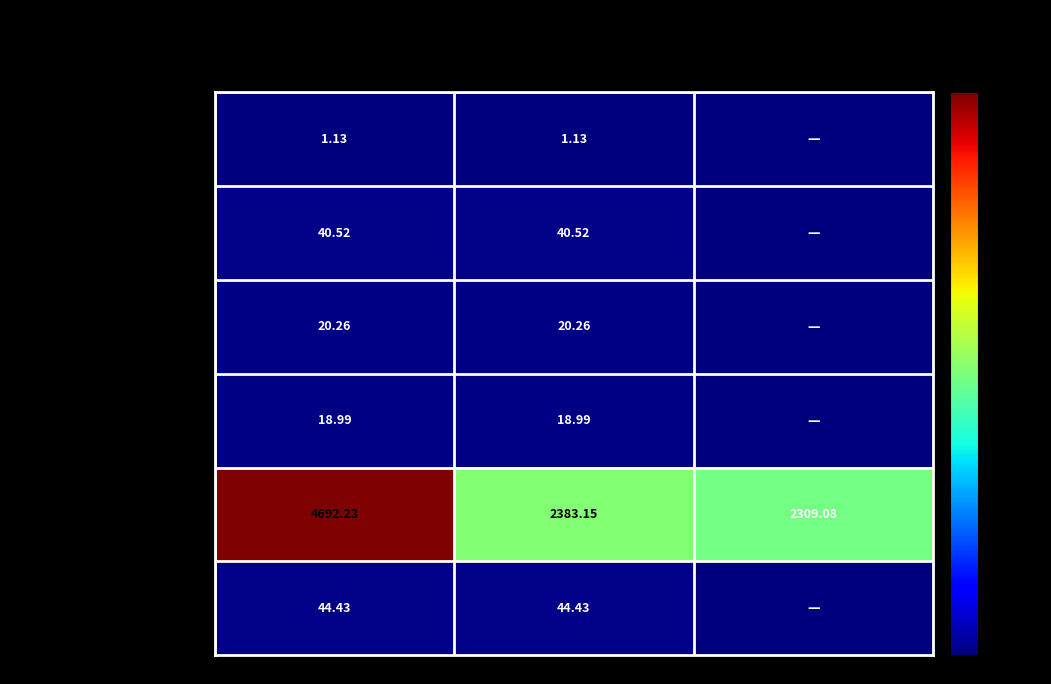

At 合计, list the series in order from largest to smallest.

城乡社区环境卫生, 住房公积金, 机关事业单位基本养老保险缴费支出, 机关事业单位职业年金缴费支出, 事业单位医疗, 事业单位离退休